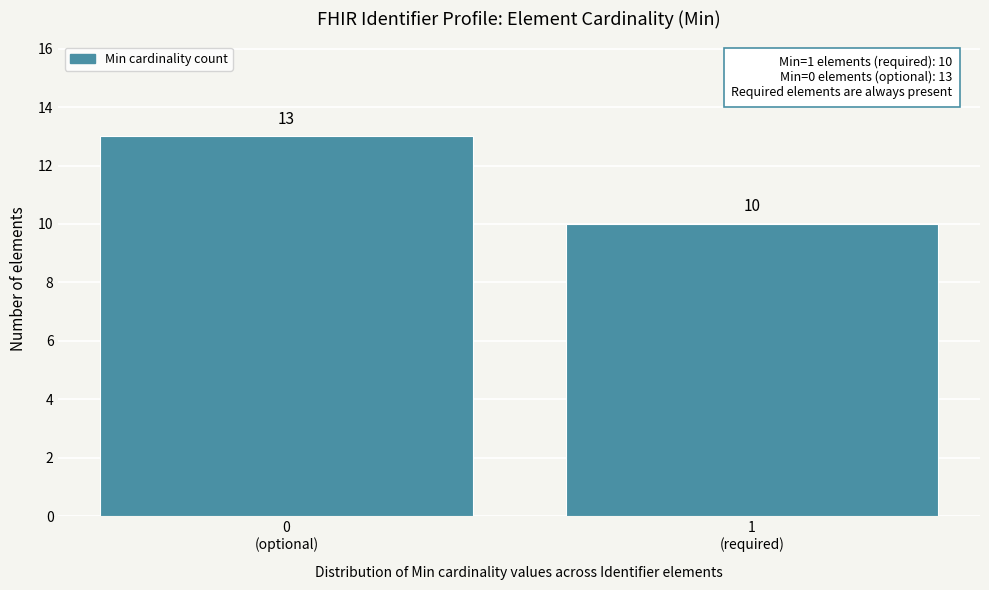

Reading left to right, list all the values displayed in this chart.

13	10